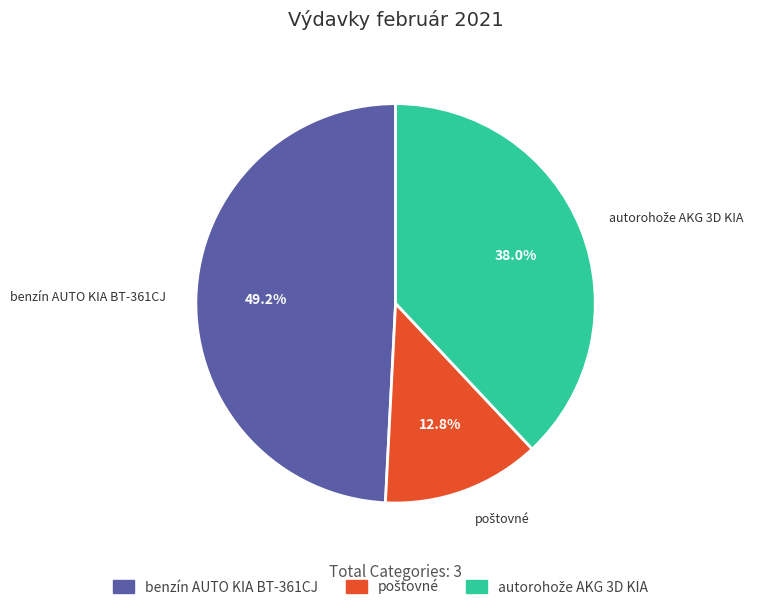

Is there a majority slice in this chart?

No